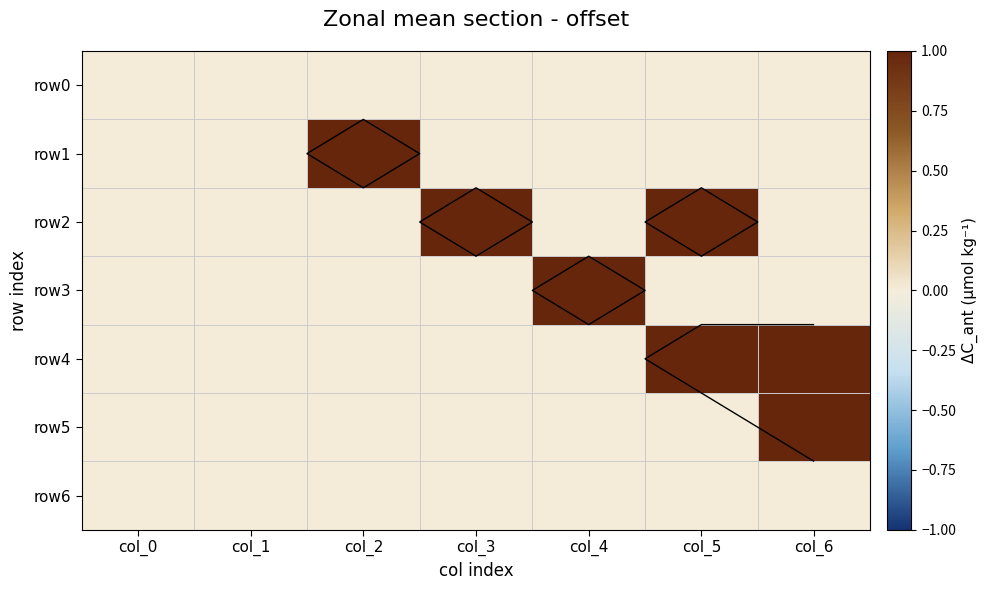

Is the value of row5 at col_2 greater than the value of row6 at col_4?

No